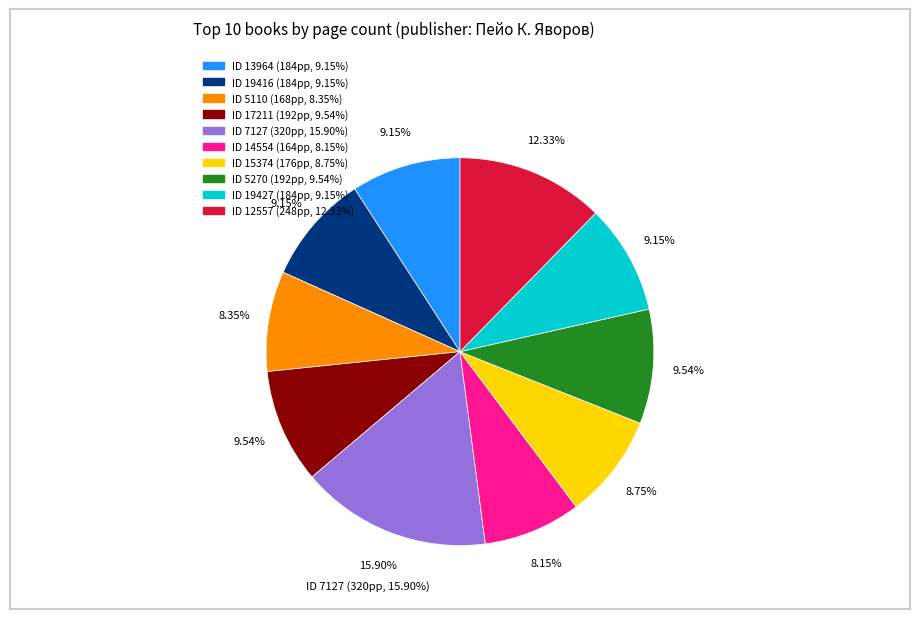

How many segments does this pie chart have?

10